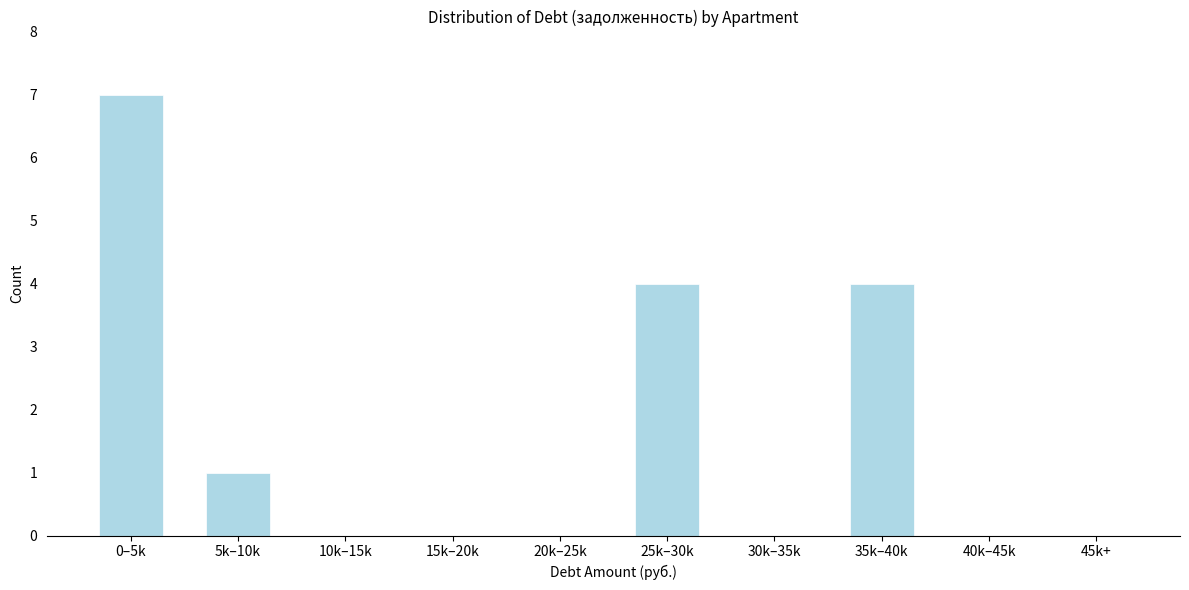

Reading left to right, what are all the values shown in this chart?

0–5k=7	5k–10k=1	10k–15k=0	15k–20k=0	20k–25k=0	25k–30k=4	30k–35k=0	35k–40k=4	40k–45k=0	45k+=0